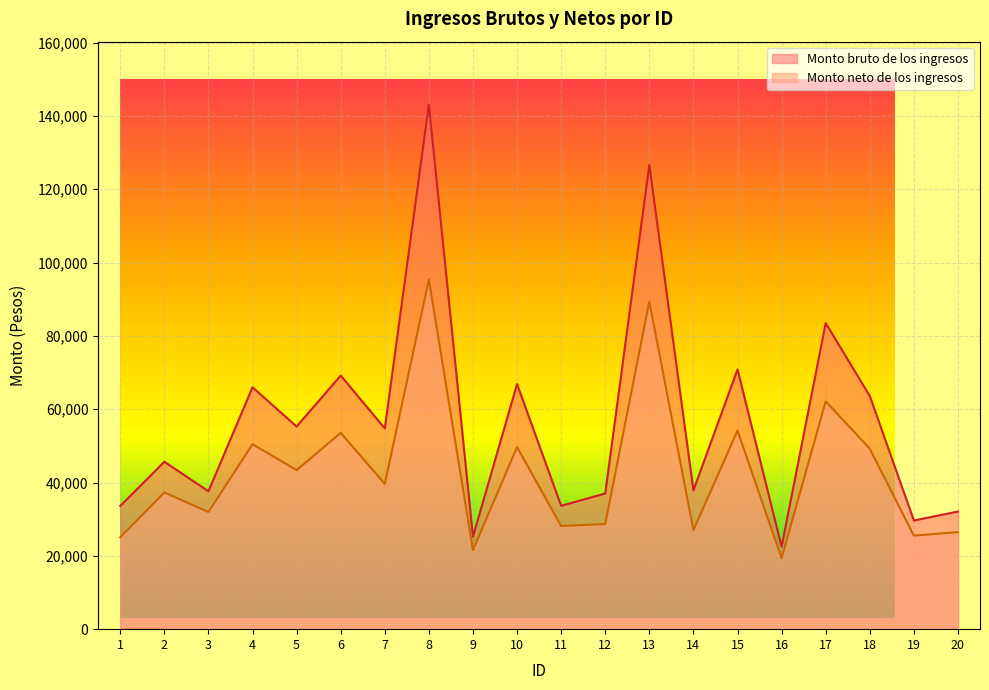

How many lines are shown in the chart?

2